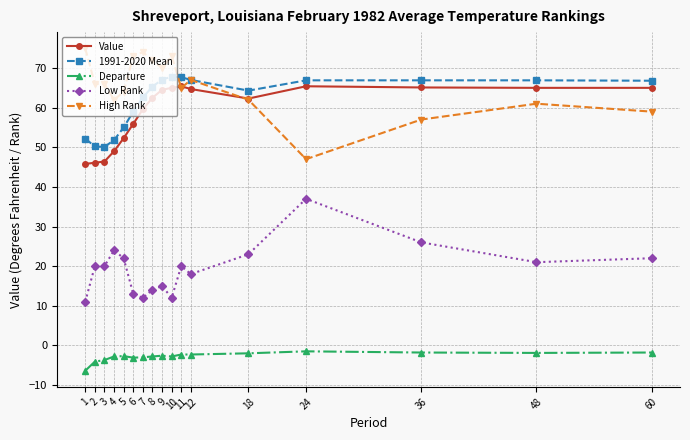

At how many categories does at least one series exceed 53?

17